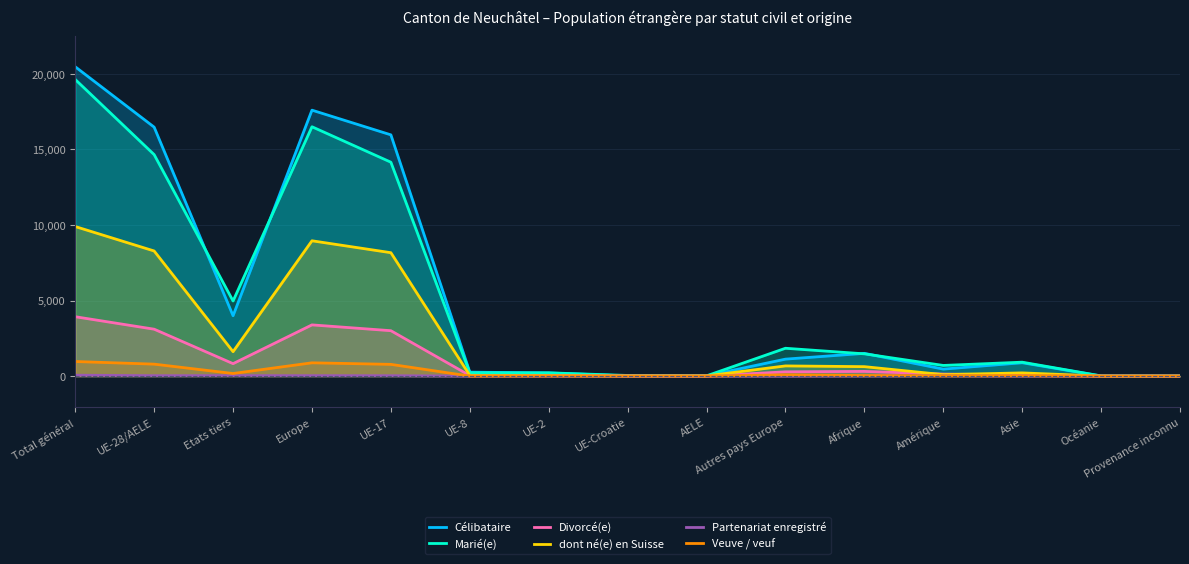

At how many categories does at least one series exceed 2862?

5